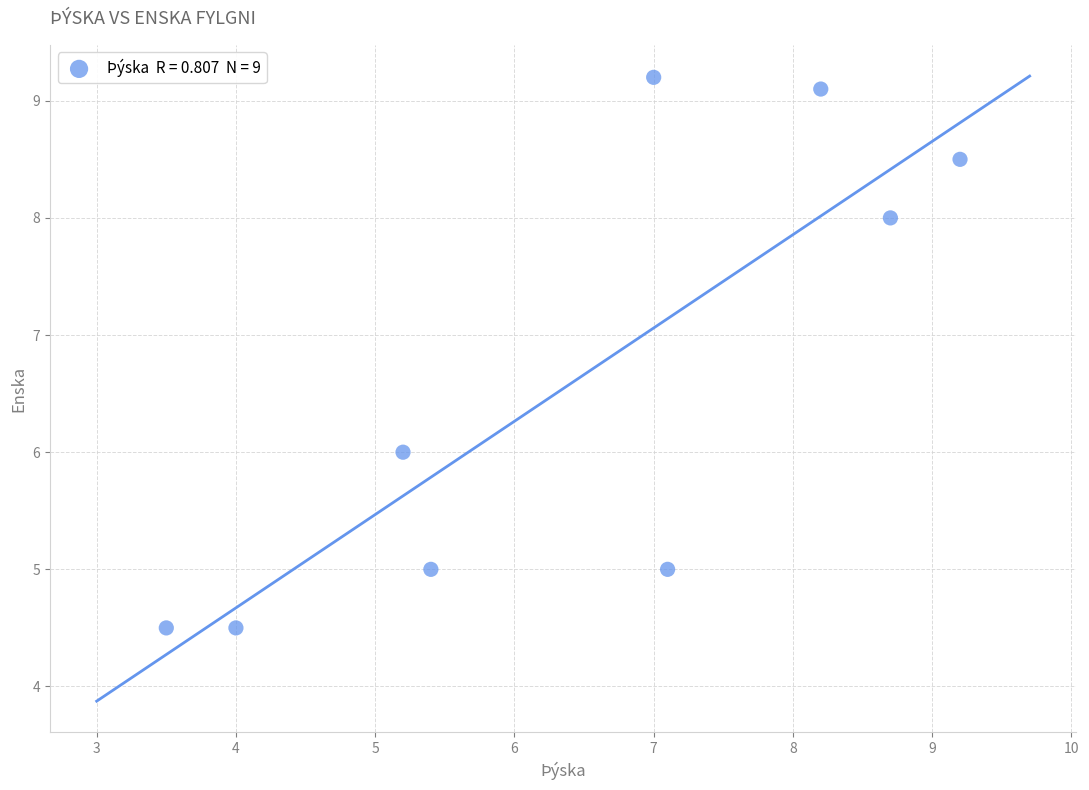

What is the average X value?

6.5